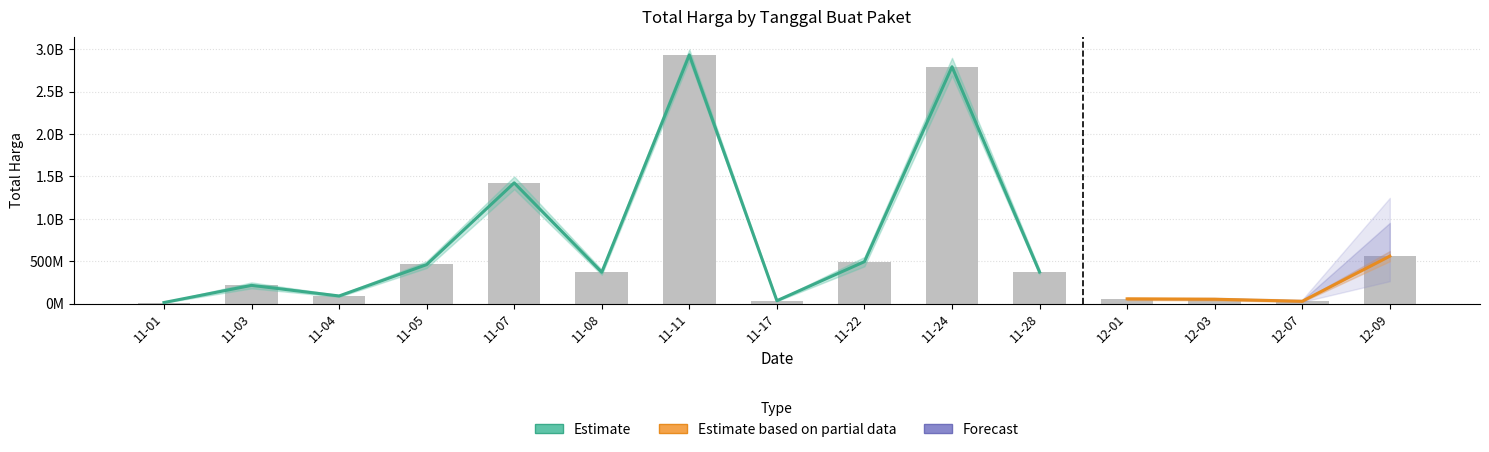

What is the change in value from 11-11 to 12-01?

-2882810440